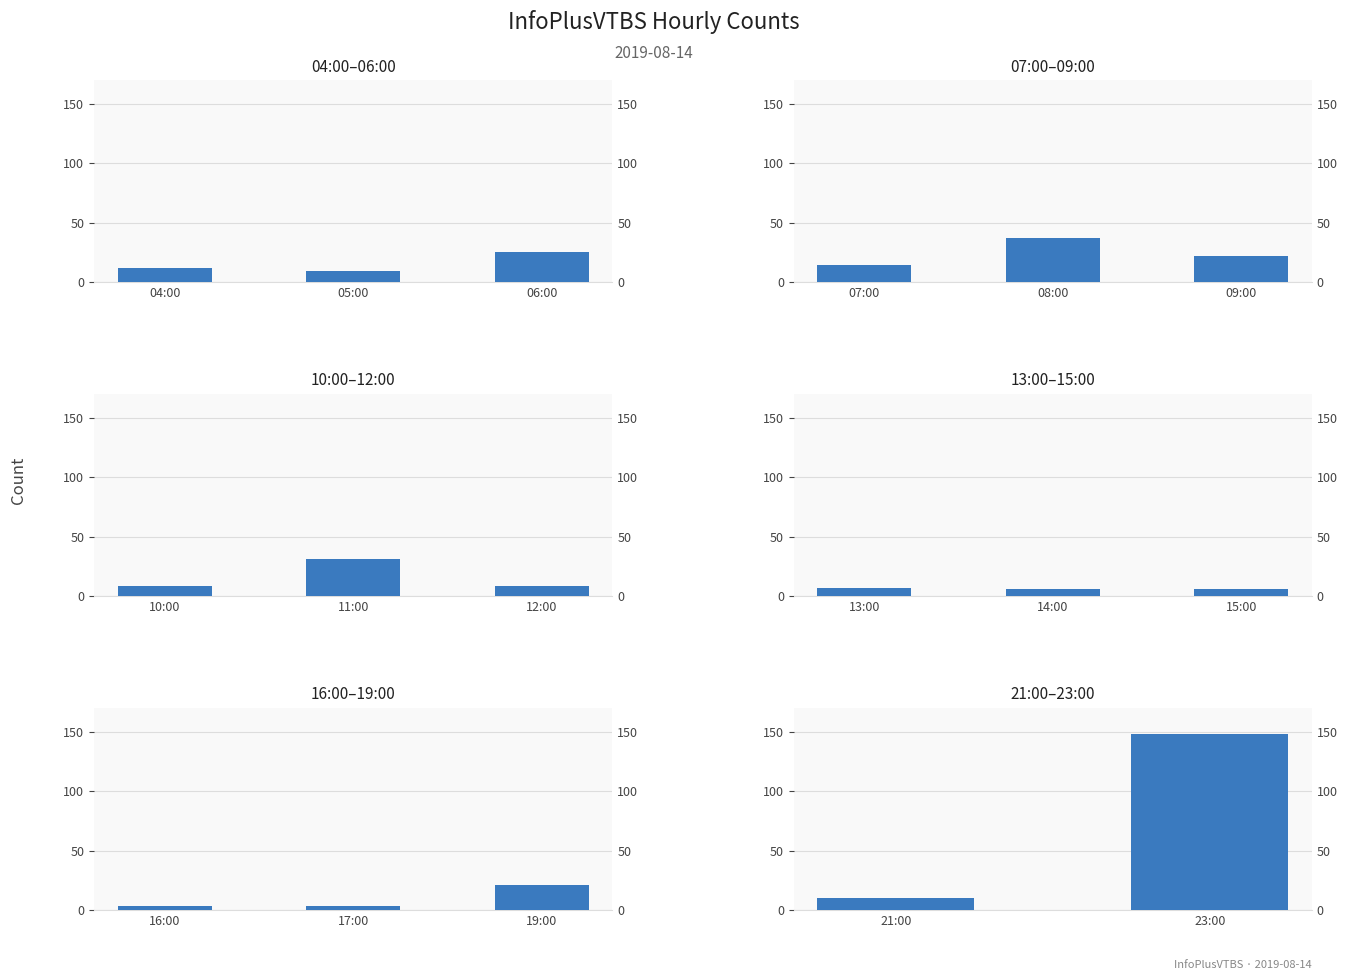

What is the maximum value shown in the chart?

148